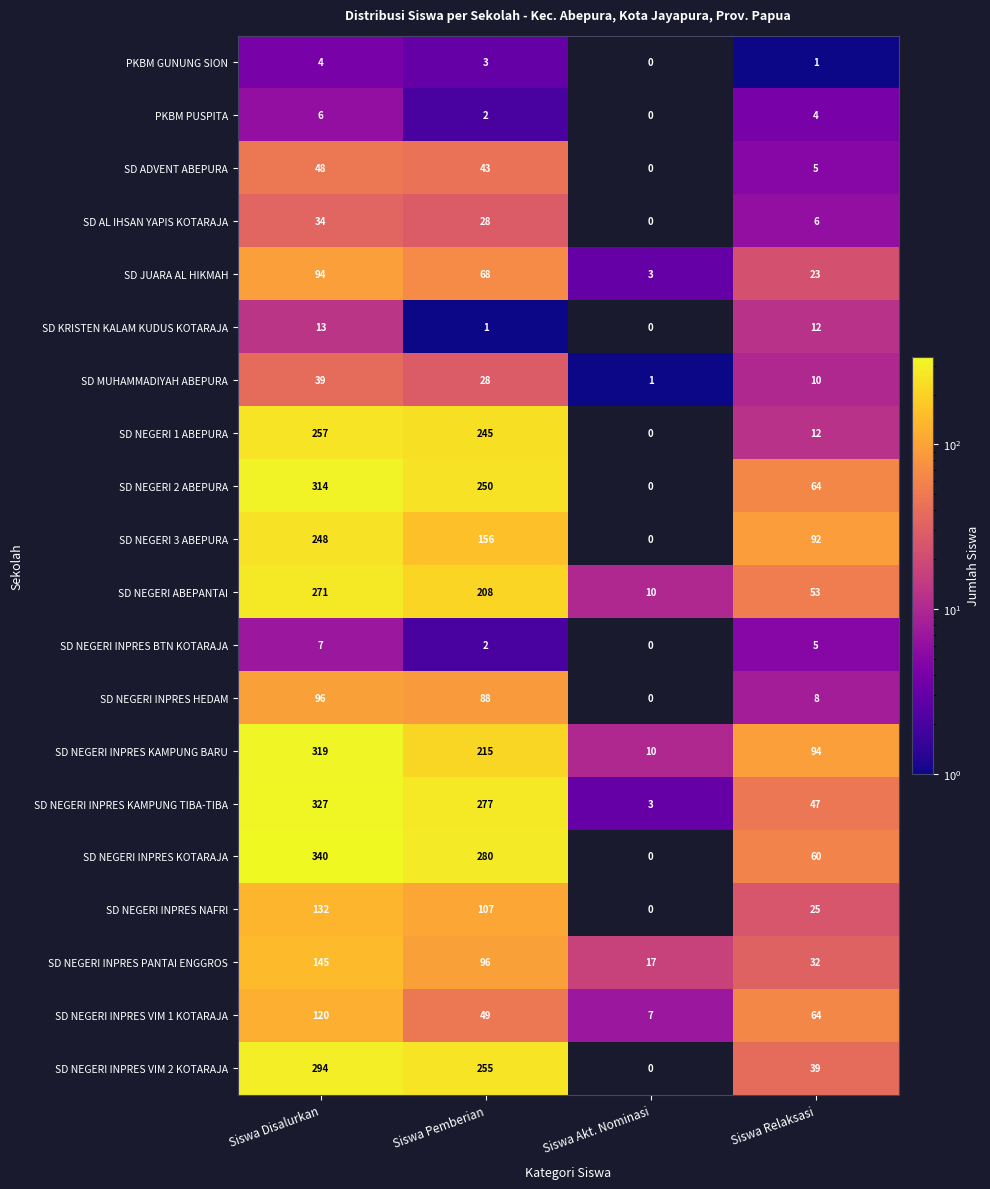

At how many categories does at least one series exceed 293?

1